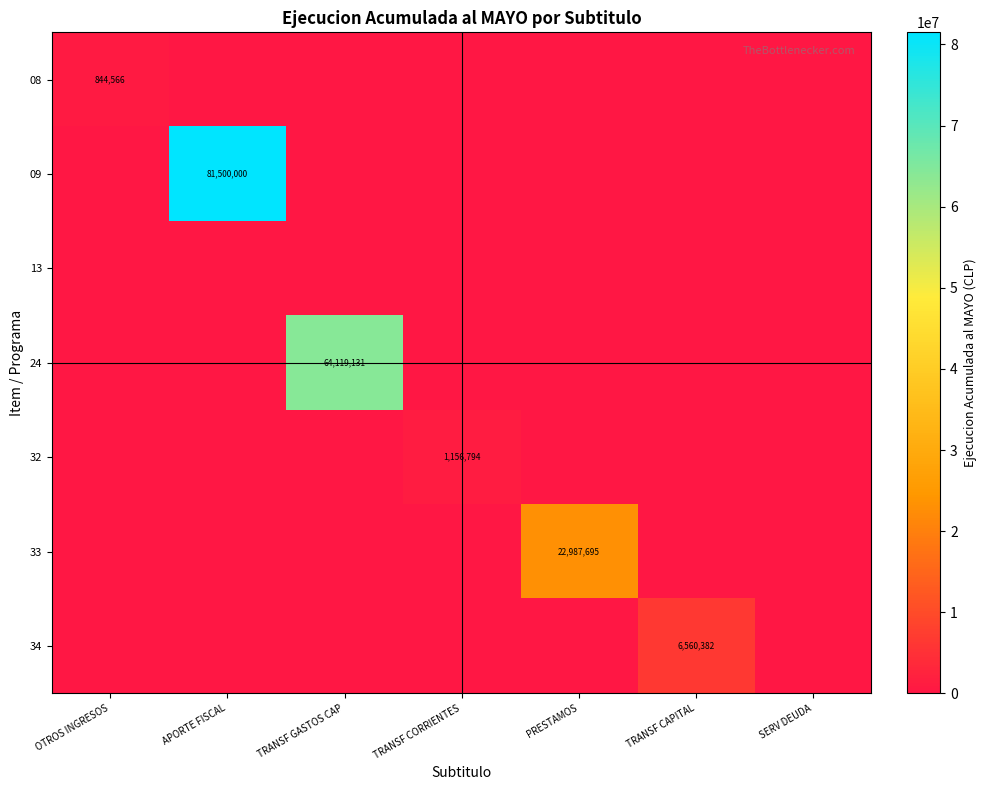

The 24 series shows 35957977 at TRANSF GASTOS CAP. True or false?

False